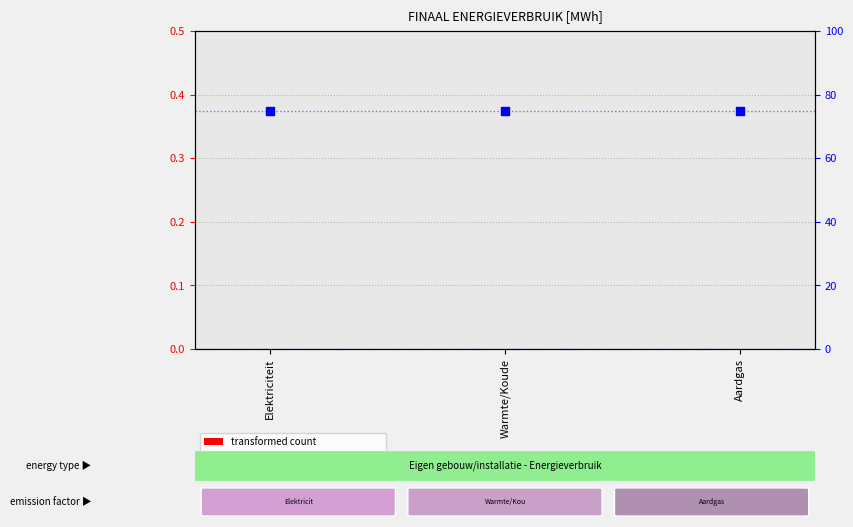

Which series reaches the maximum Y coordinate?

percentile rank within the sample